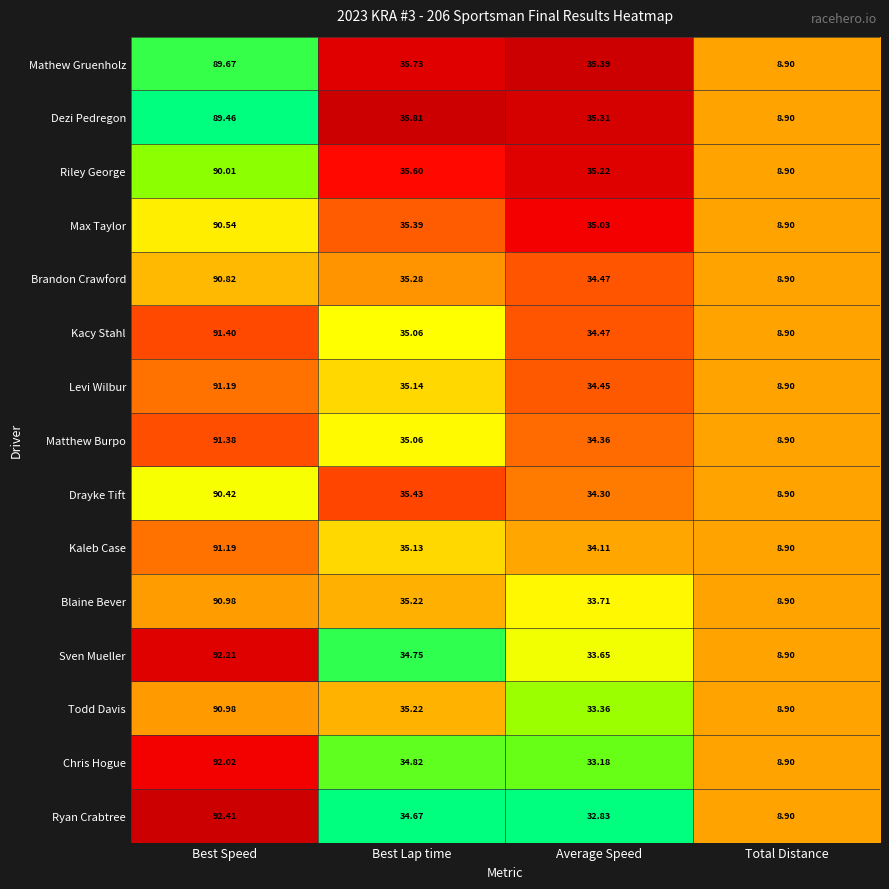

List the labels in order of Max Taylor value, largest first.

Best Speed, Best Lap time, Average Speed, Total Distance